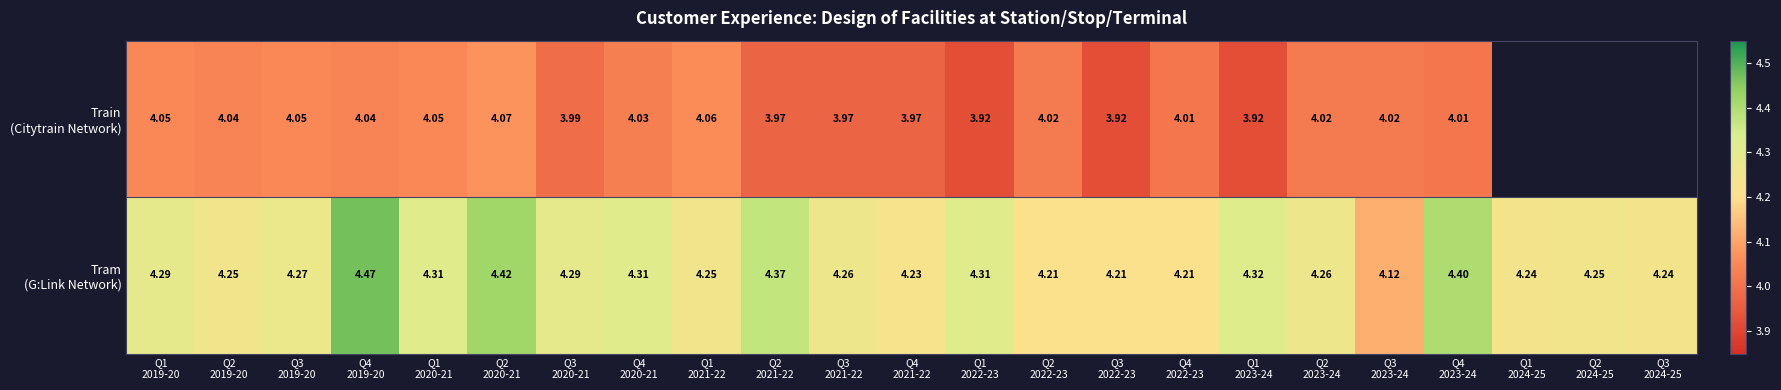

At how many categories does at least one series exceed 4?

23